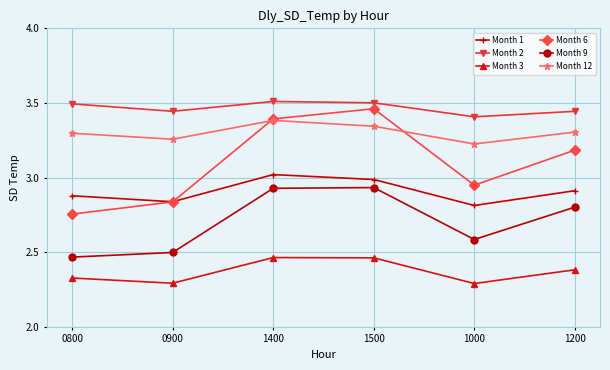

What position from the right is 0900?

5